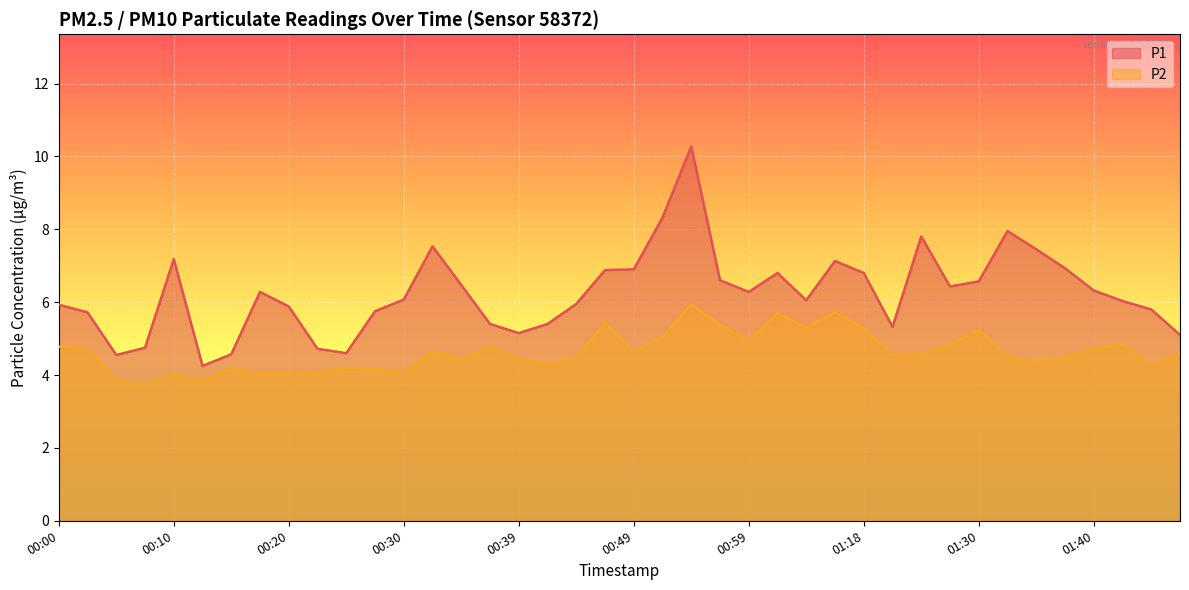

How many values in the P2 series are below 4?

3